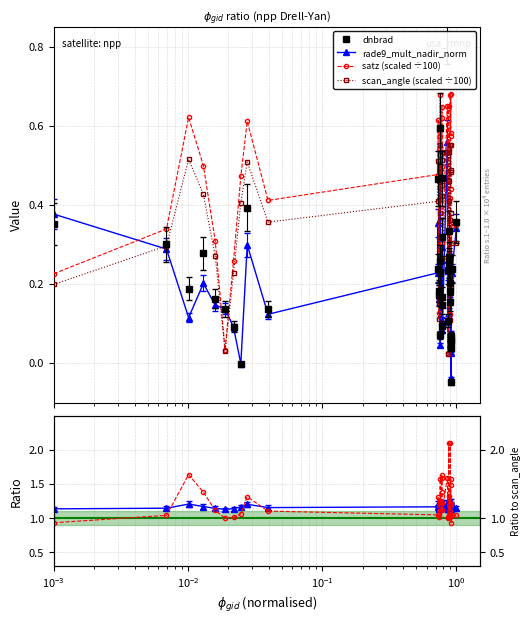

Does the chart have visible grid lines?

Yes